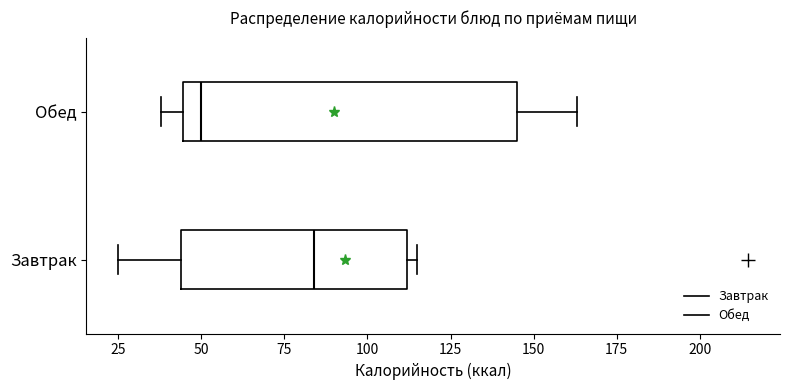

Which box is the widest, from its left edge to its right edge?

Обед